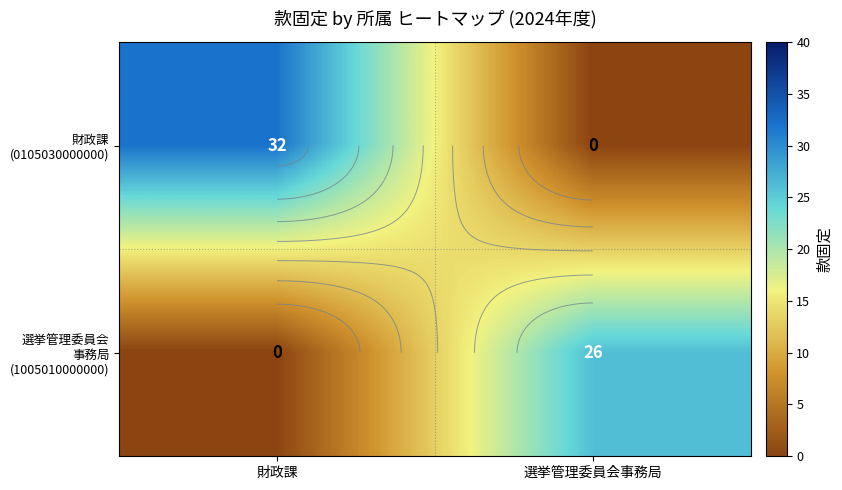

What is the difference between the maximum and minimum values in the 選挙管理委員会 事務局 (1005010000000) series?

26